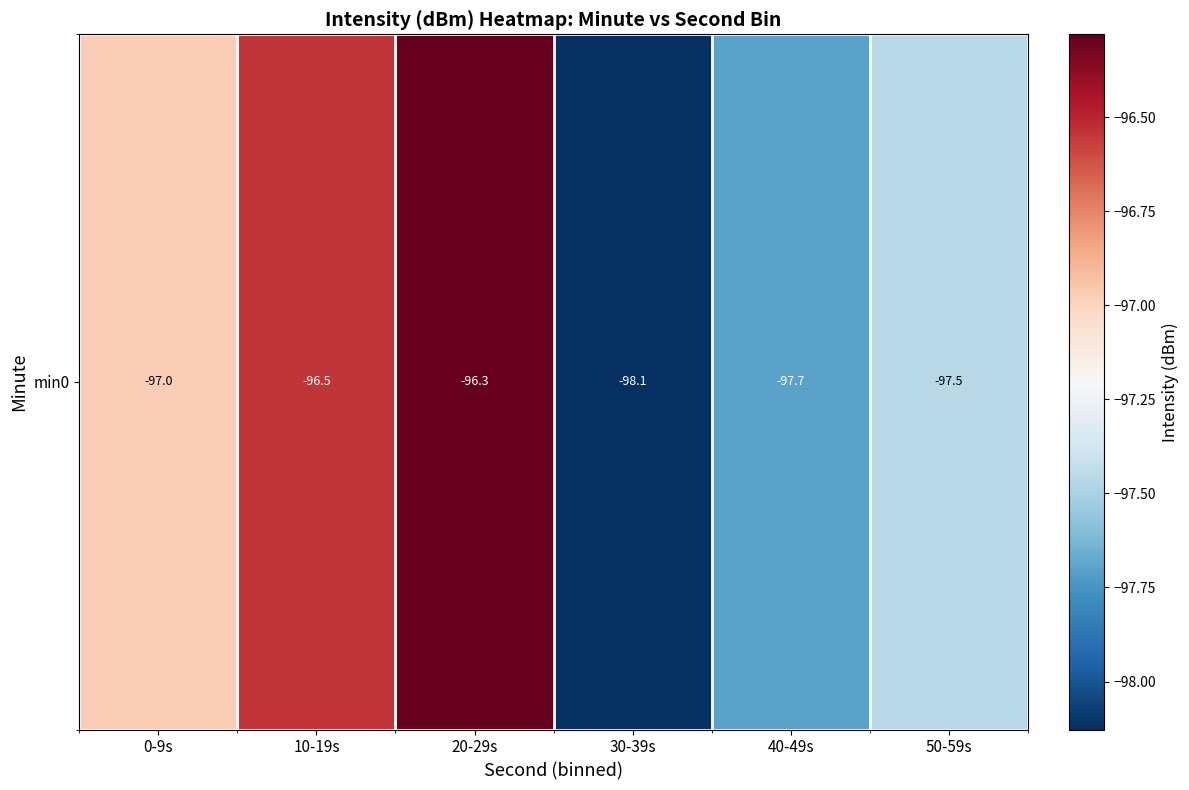

True or false: the data shows -98.1 at 30-39s.

True